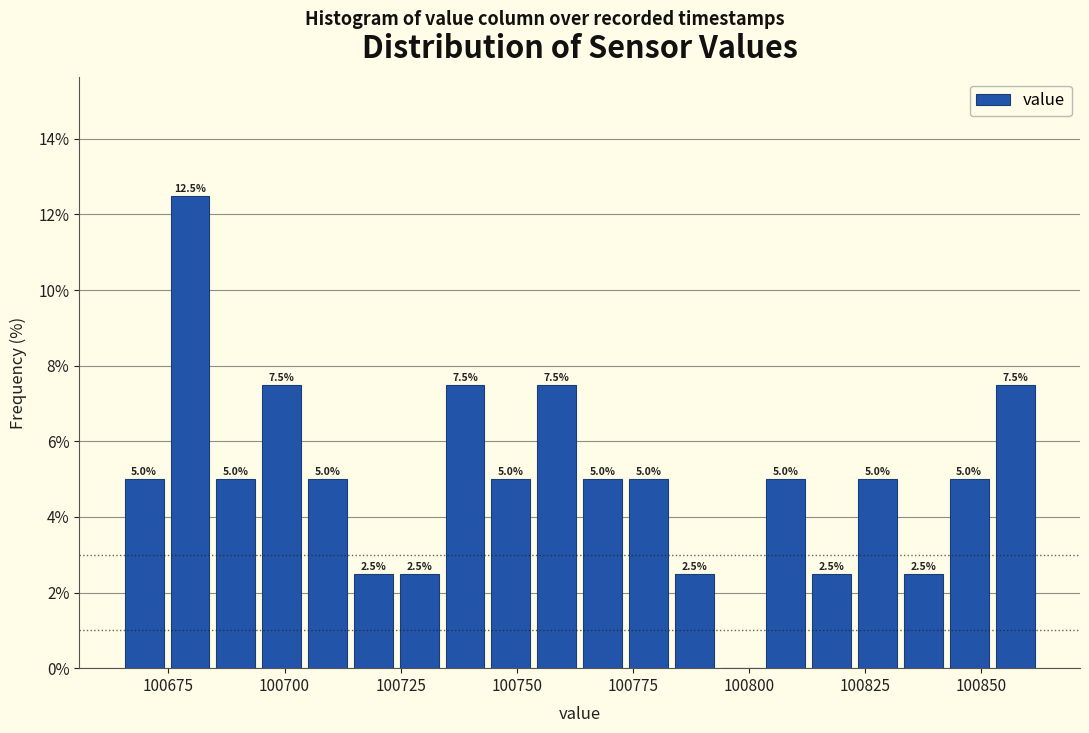

Read against the x-axis, roughly where is the centre of the tallest bar?

100680